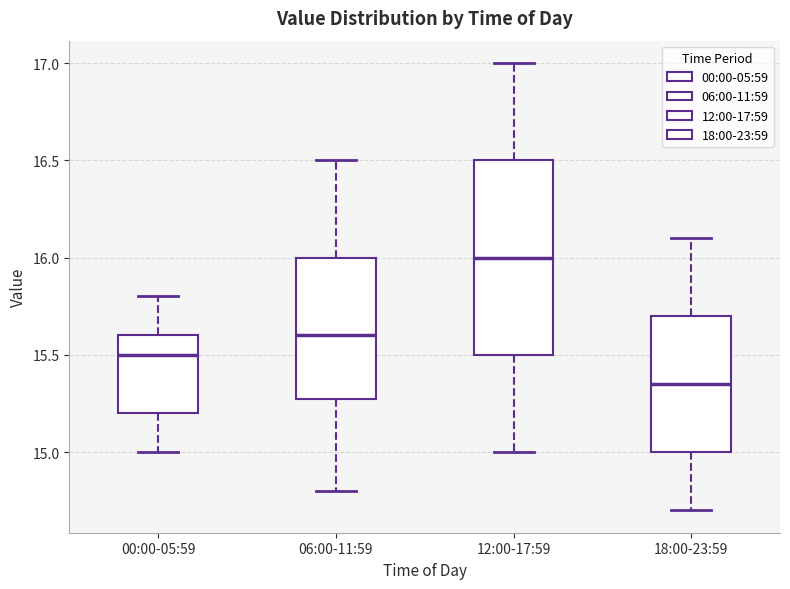

Where is the lower edge of the box for 00:00-05:59 on the y-axis? The values are not printed on the chart, so give them approximately, as read against the axis.

15.20